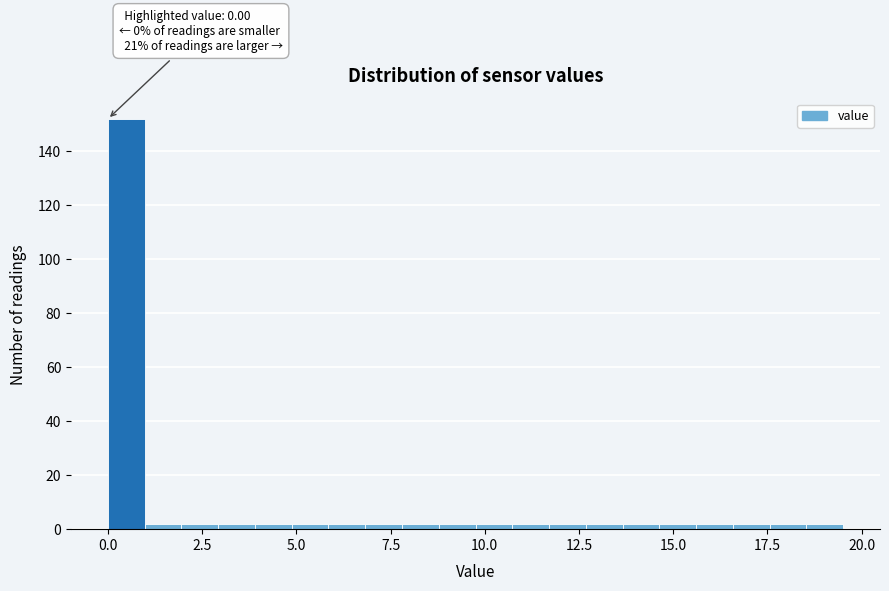

Around what value on the x-axis is the tallest bar? Give the approximate position of its centre, as read against the axis.

0.5